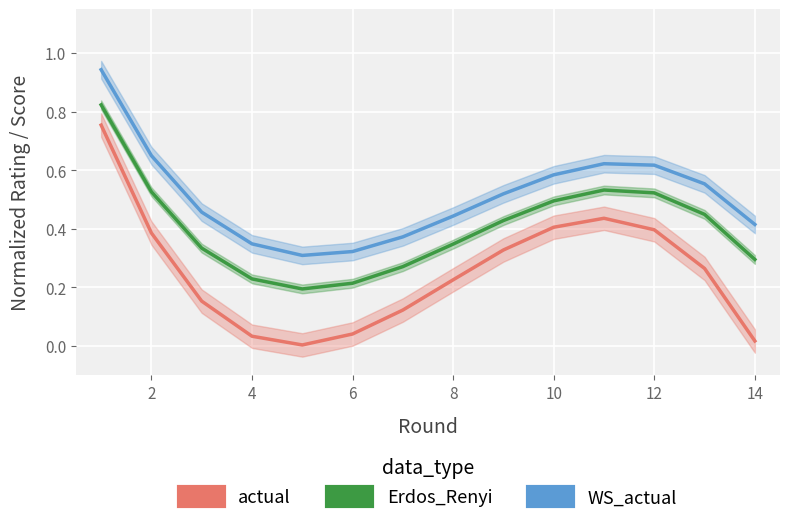

Does the chart display data point markers on the line(s)?

No